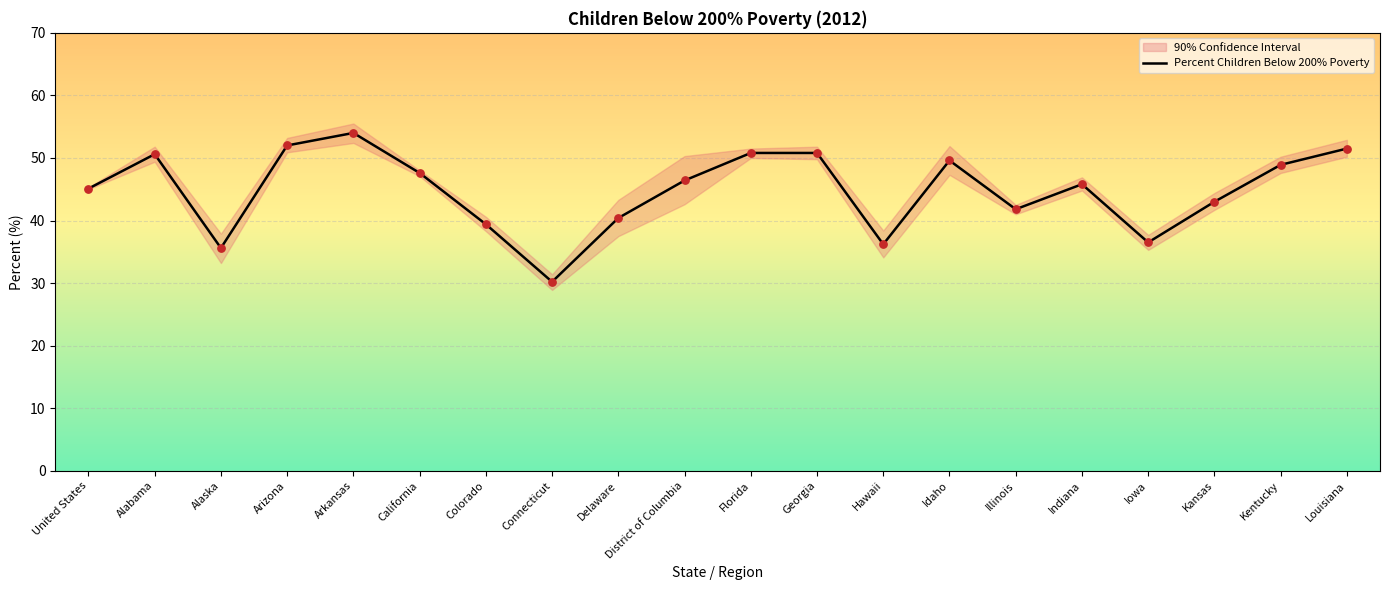

Approximately how many times larger is the value at Kentucky compared to Colorado?

1.2